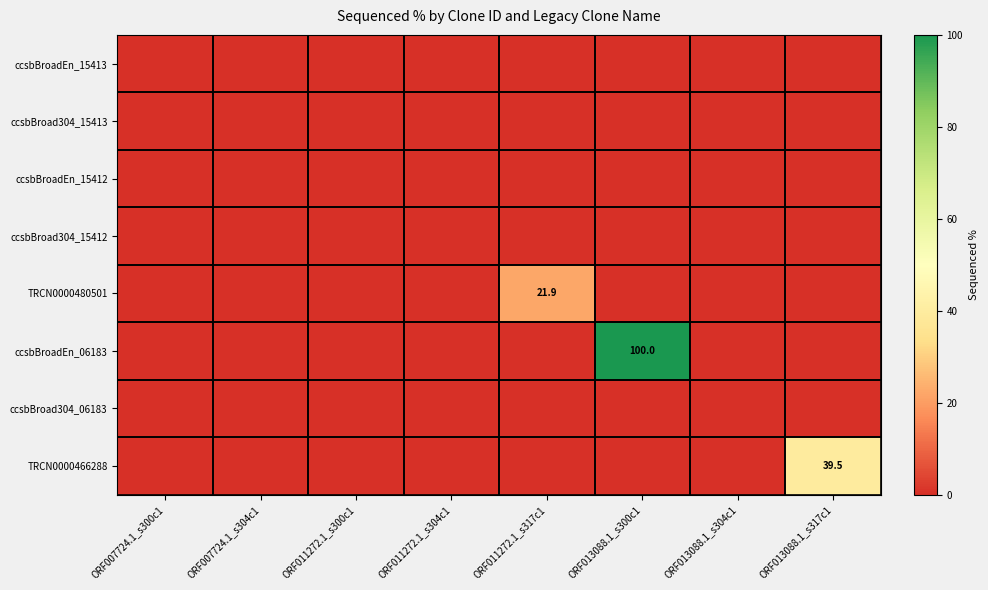

True or false: ccsbBroadEn_06183 has a value of 69.2 at ORF013088.1_s300c1.

False